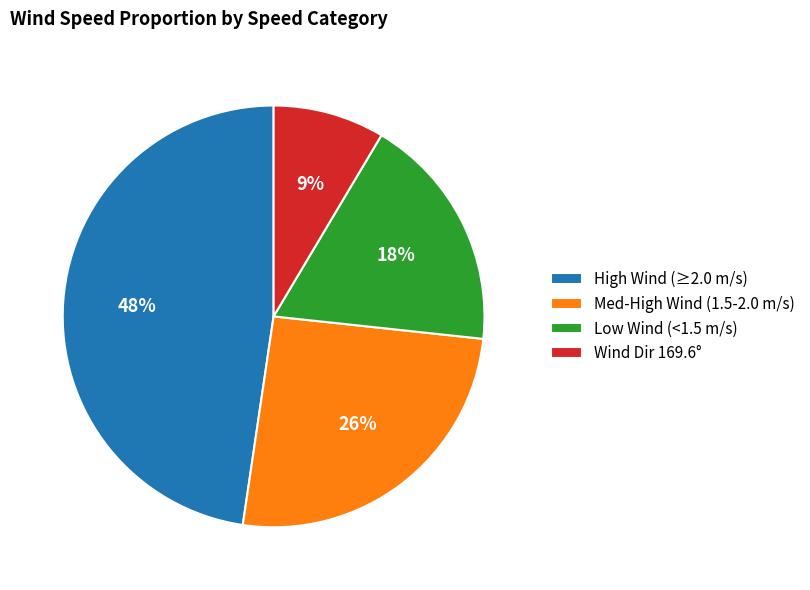

Is it true that Wind Dir 169.6° is 9% of the pie?

True